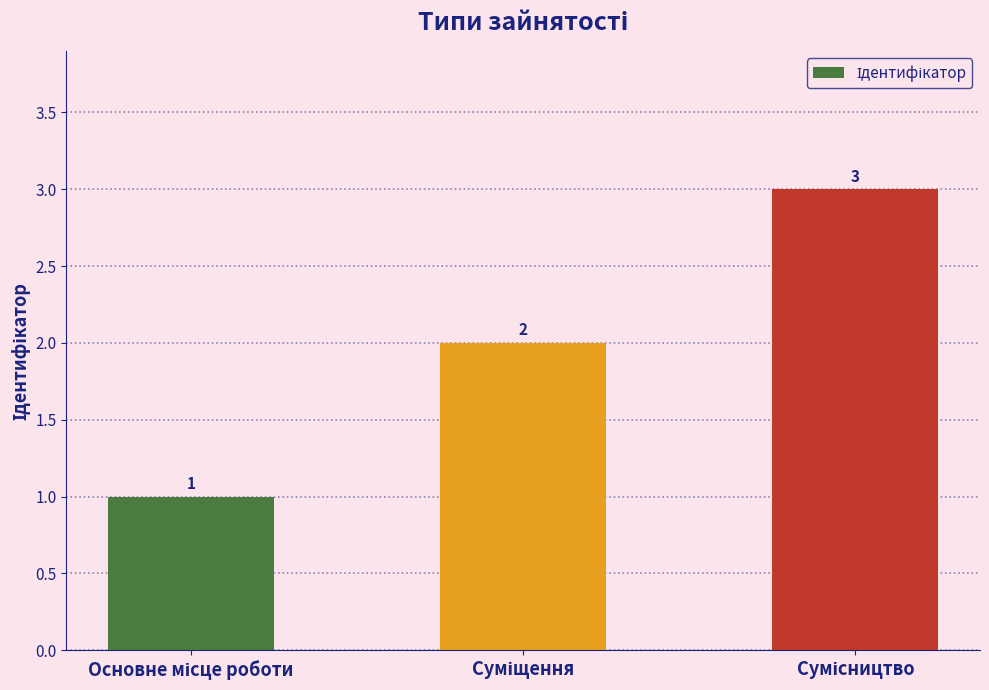

What is the value of the 3rd bar from the left?

3